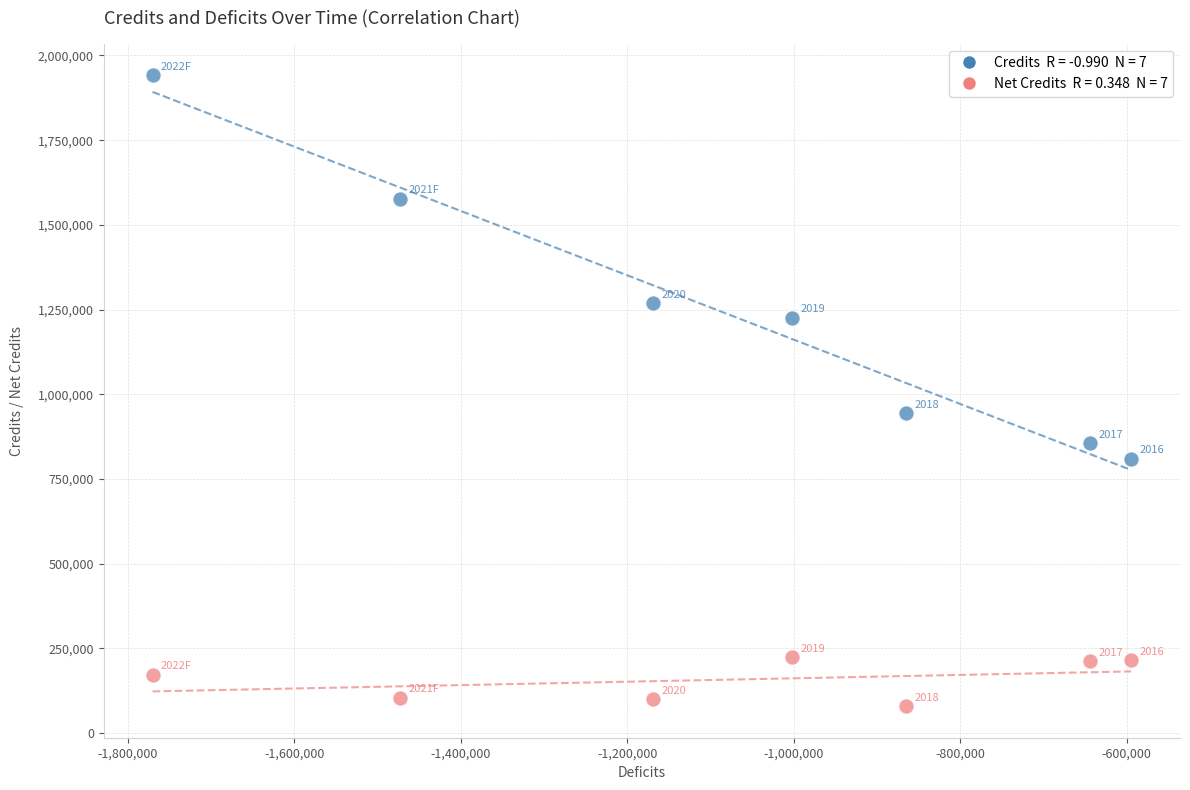

Across all data points, what is the range of Y values (max minus min)?

1863068.3